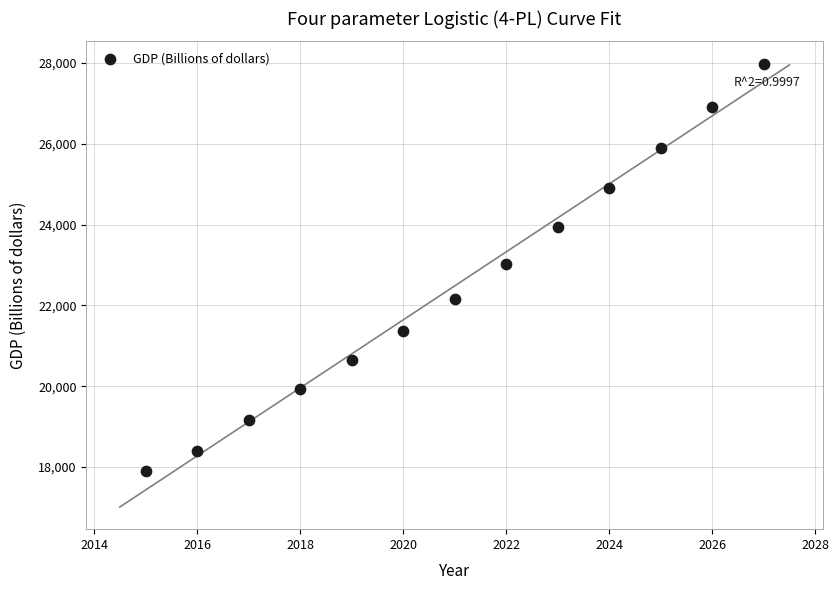

What is the range of Y values (max minus min)?

10081.2